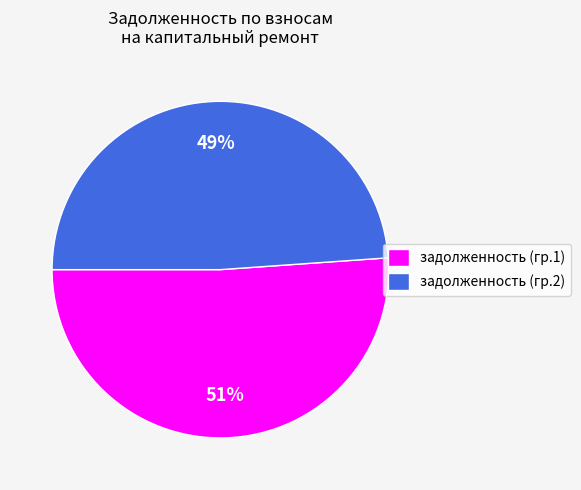

Is there a majority slice in this chart?

Yes